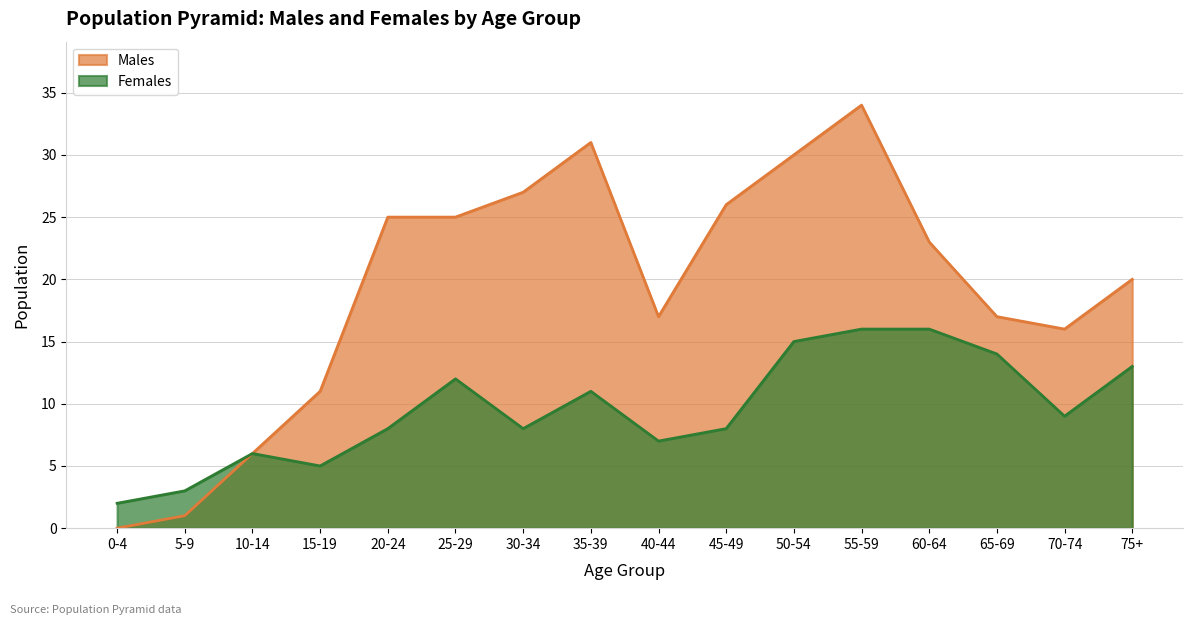

How many lines are shown in the chart?

2